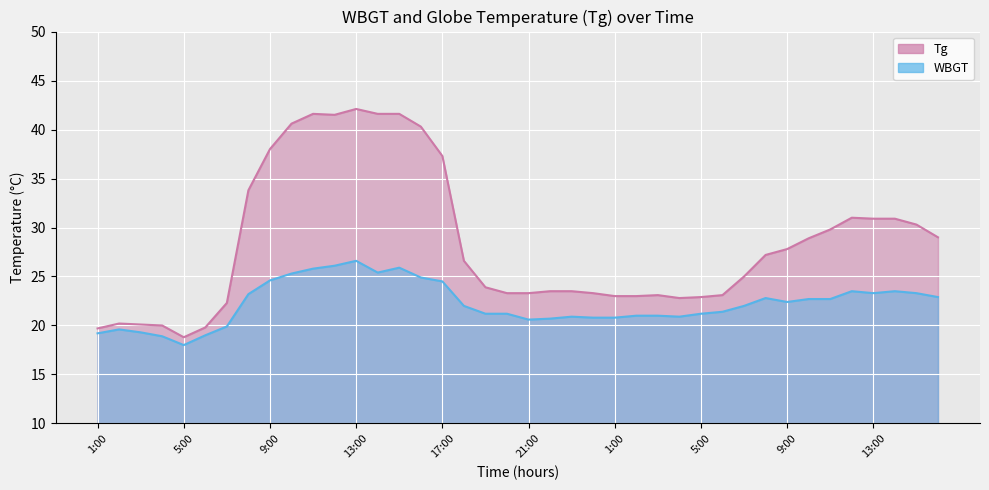

What is the label of the 34th point from the left?

10:00